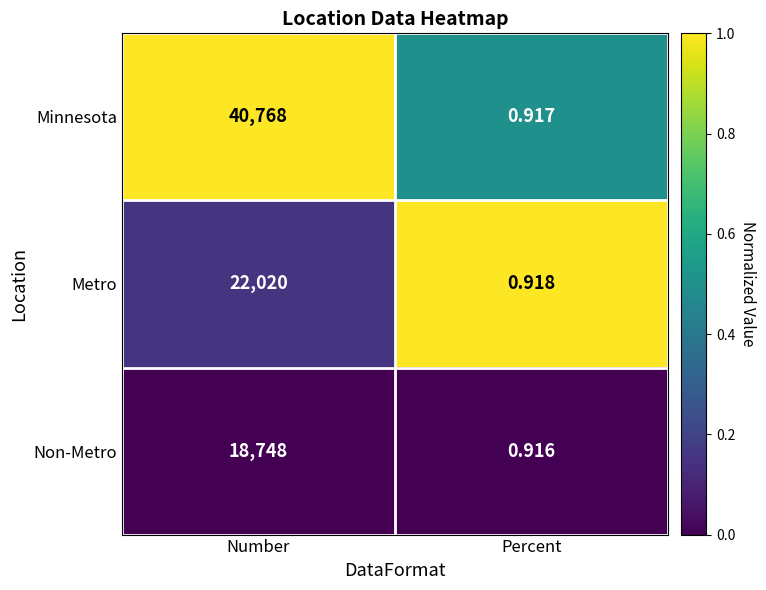

At which category is the sum across all series the highest?

Number